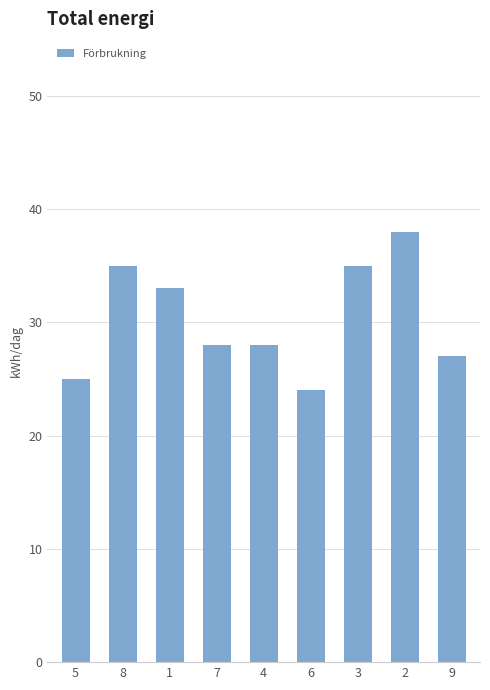

The value at 1 is 47. True or false?

False